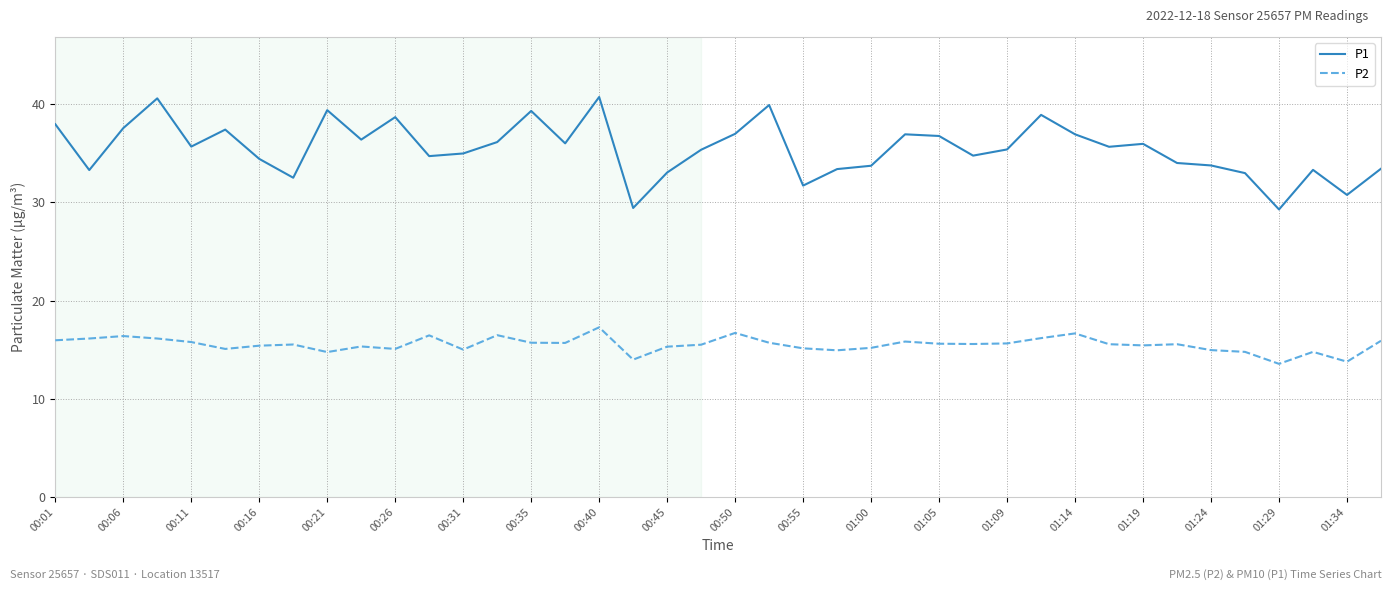

Count the number of categories in the chart.

40